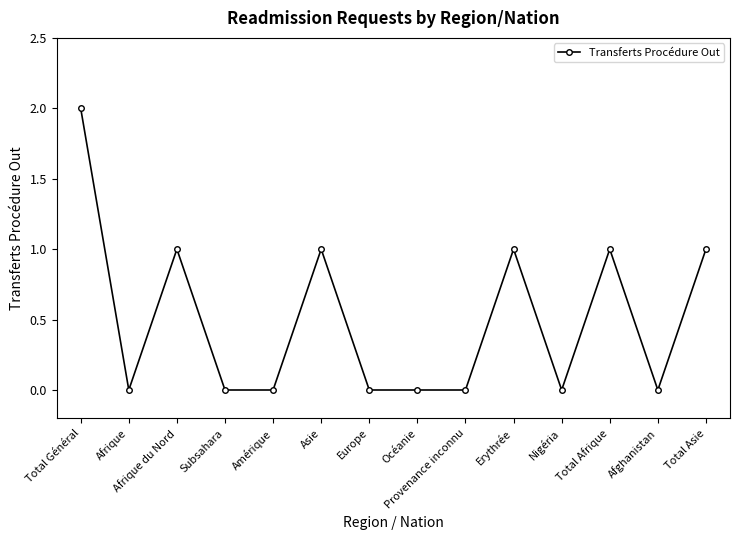

What is the maximum value shown in the chart?

2